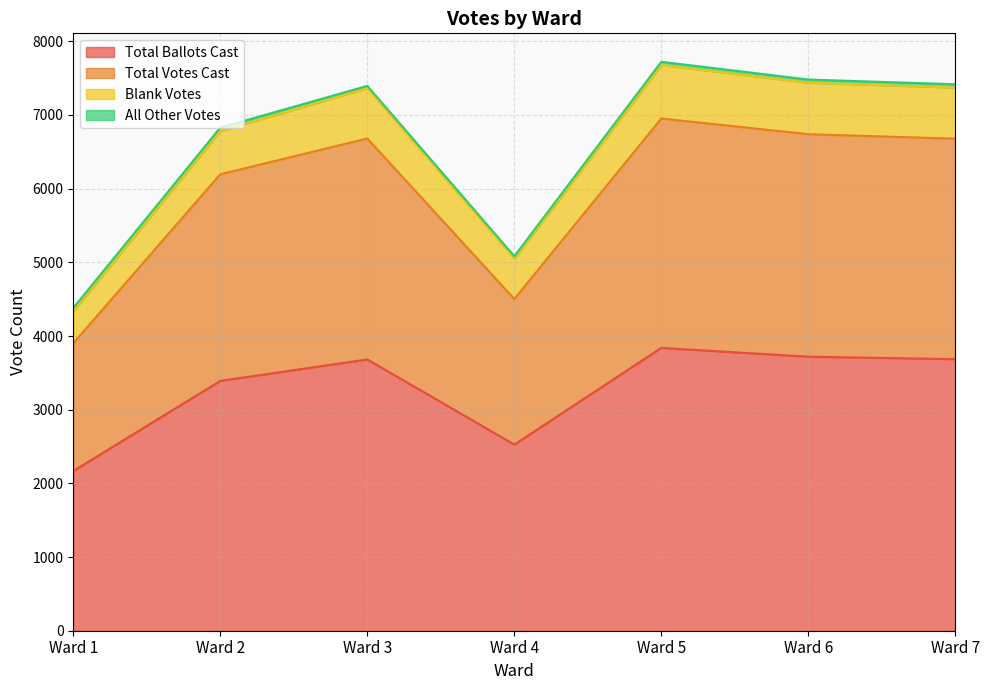

How many data points in Total Votes Cast are less than 6678?

3